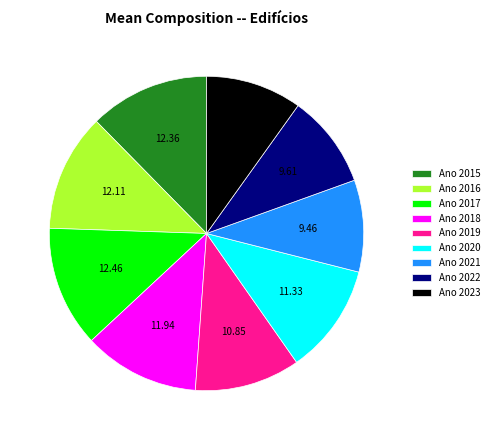

Is there a majority slice in this chart?

No